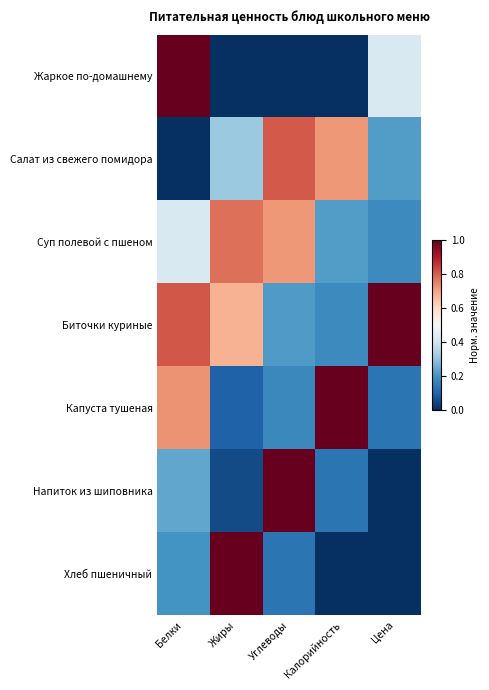

How many series are shown in this chart?

7